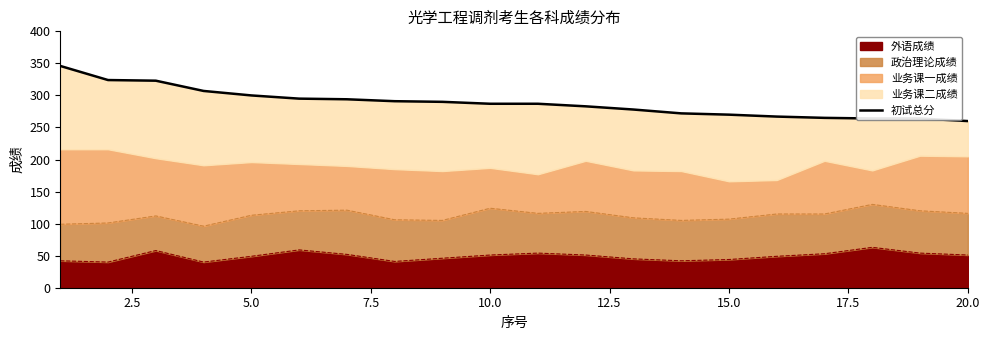

What is the minimum value for 外语成绩?

40